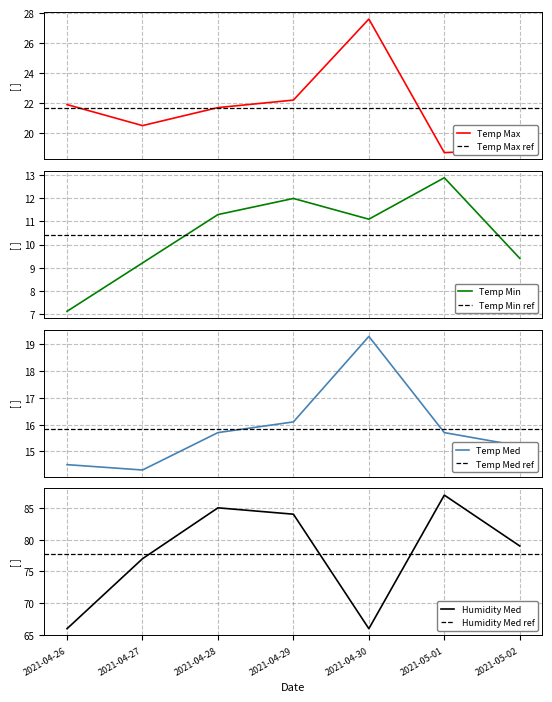

Between 2021-04-30 and 2021-05-01, which is larger?

2021-04-30